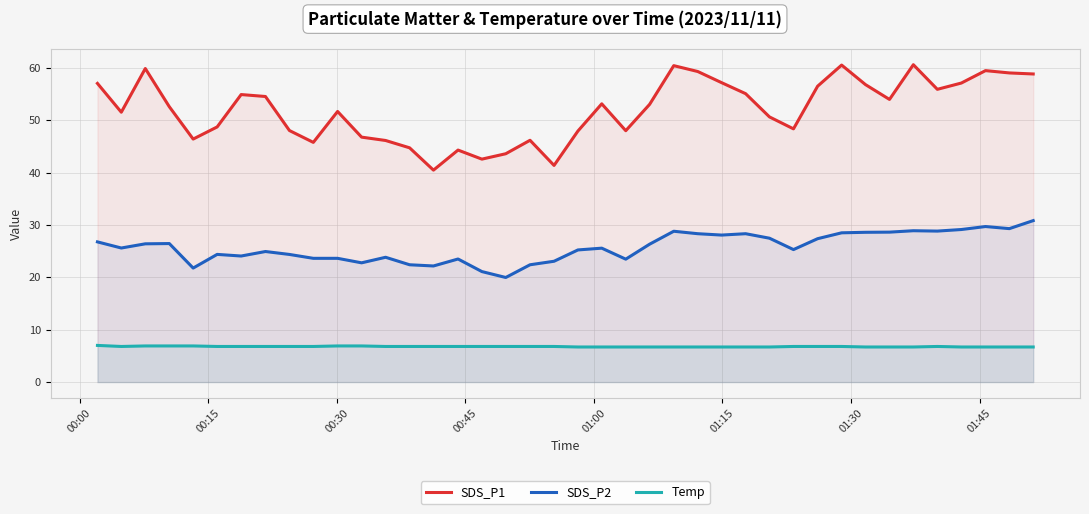

Which series has the widest spread of values?

SDS_P1